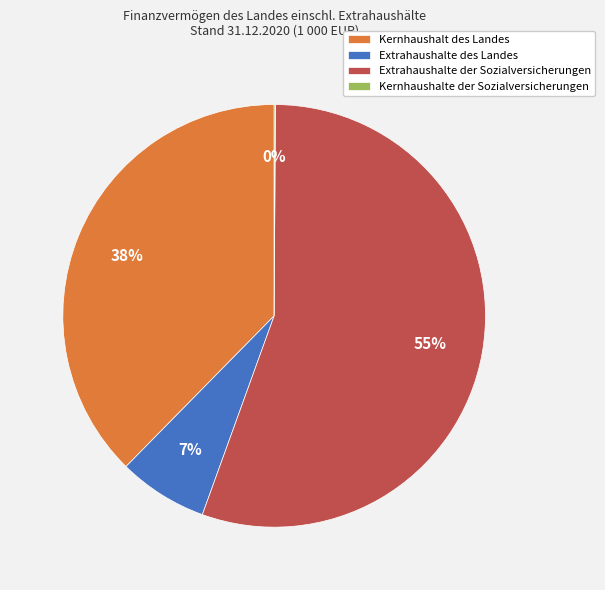

To the nearest percent, what is the difference between the largest and smallest slice percentages?

55%